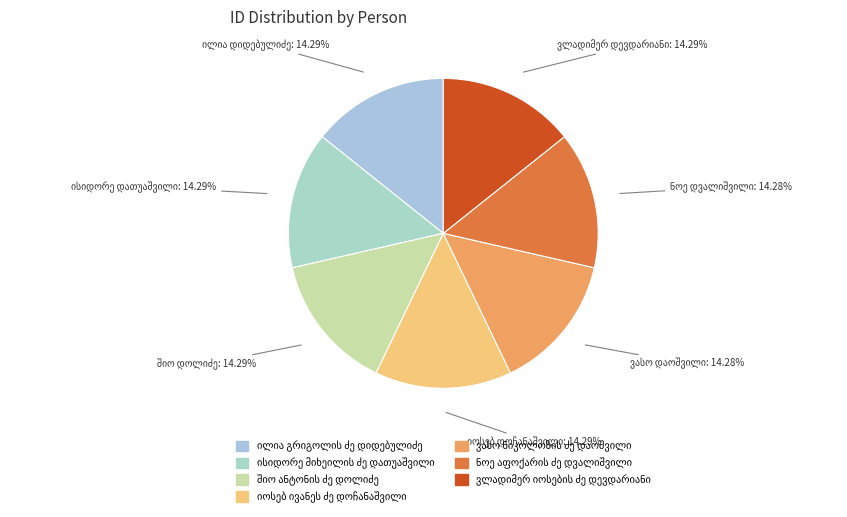

To the nearest percent, what portion does ნოე აფოქარის ძე დვალიშვილი represent?

14%